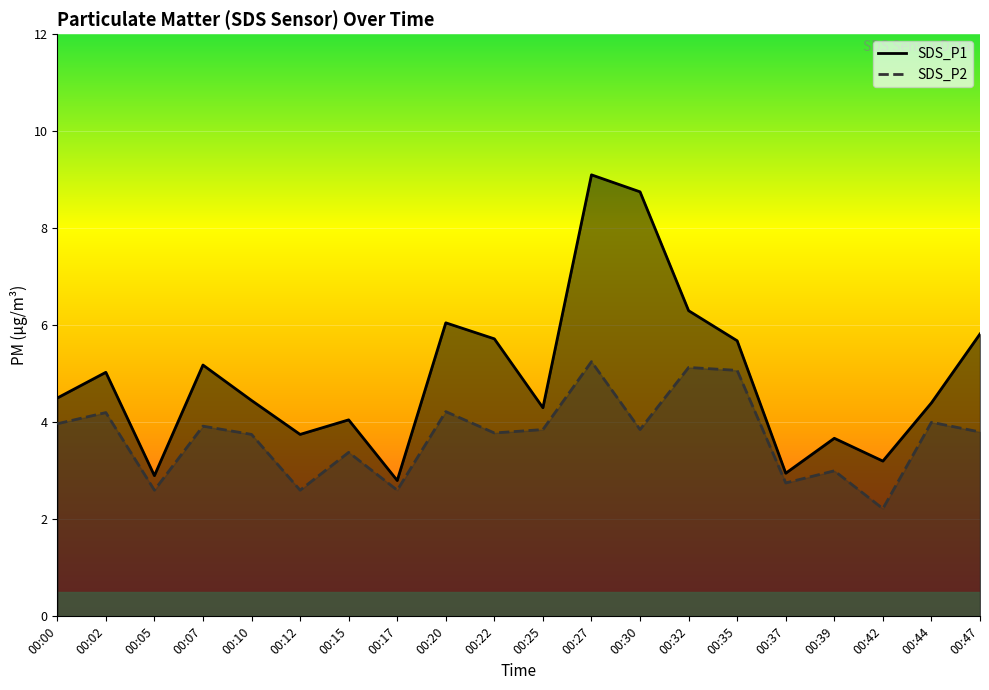

What are all the series names shown in the legend?

SDS_P1, SDS_P2